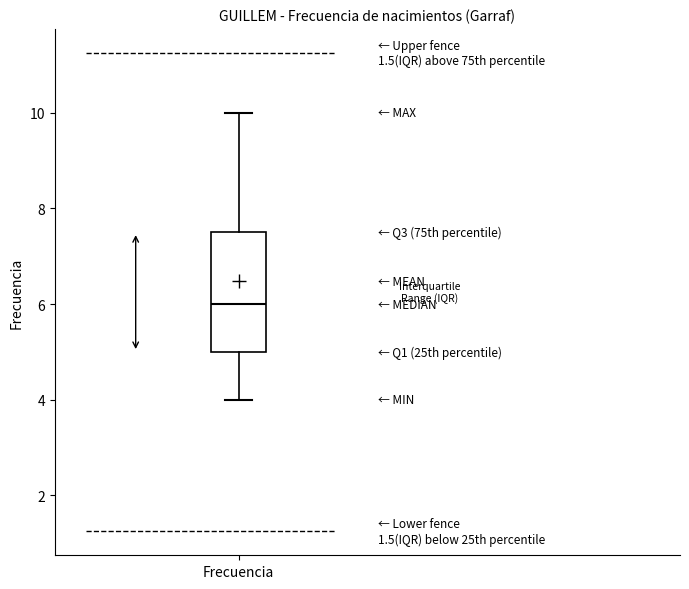

Where does the median line of the box for Frecuencia sit on the y-axis? The values are not printed on the chart, so give them approximately, as read against the axis.

6.0